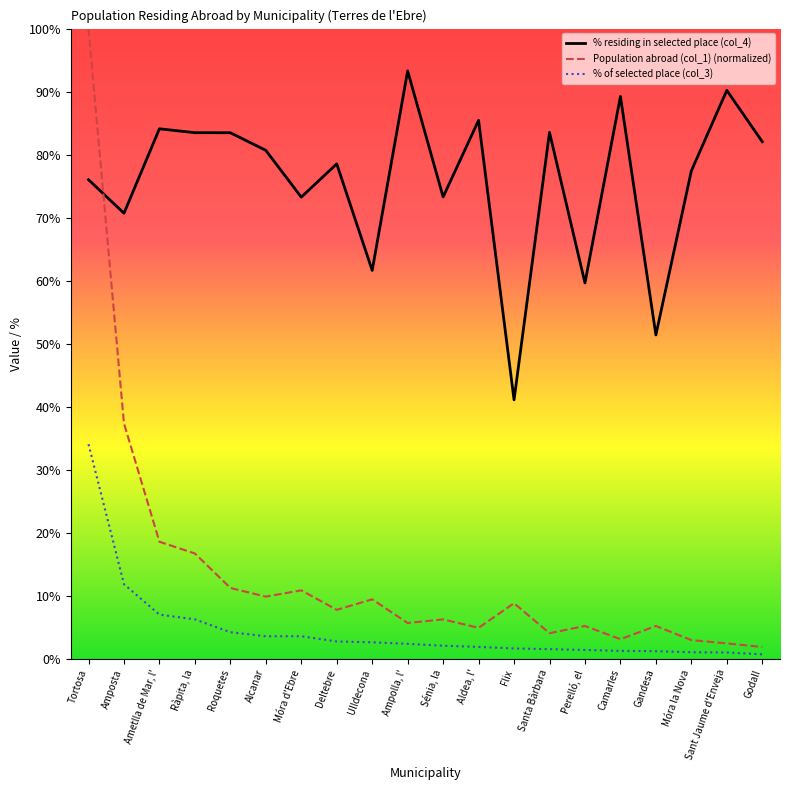

True or false: % residing in selected place (col_4) has more than 0 interior local peaks.

True